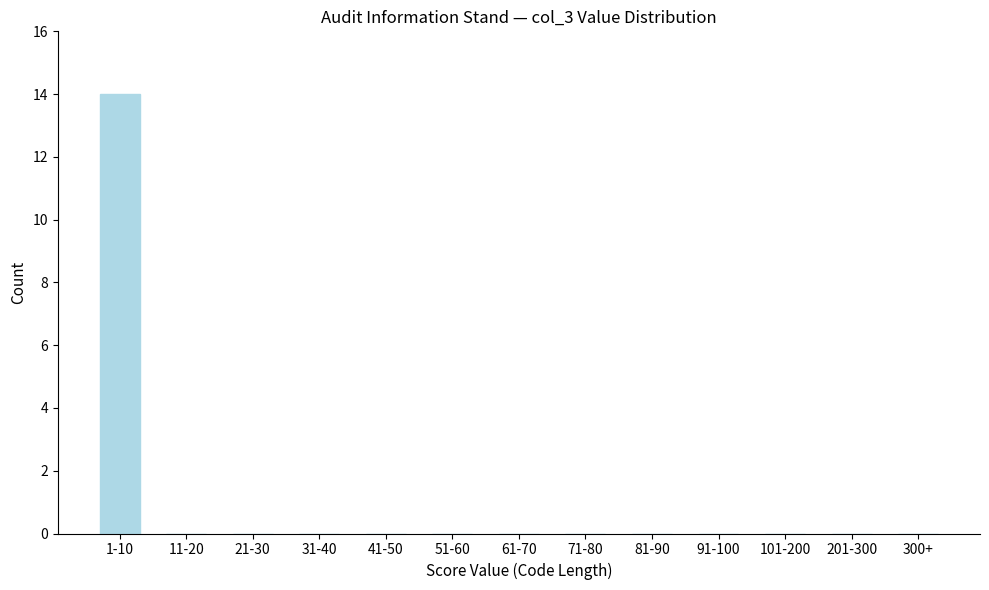

Reading left to right, extract all data points from this chart.

1-10=14	11-20=0	21-30=0	31-40=0	41-50=0	51-60=0	61-70=0	71-80=0	81-90=0	91-100=0	101-200=0	201-300=0	300+=0